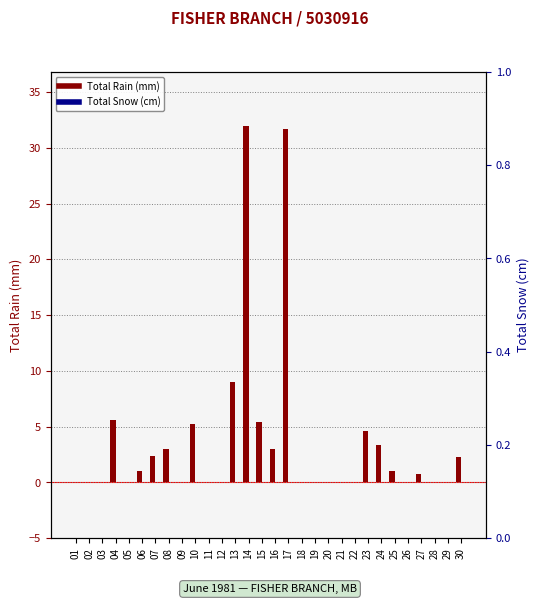

Which category has the lowest value in the Total Rain (mm) series?

01